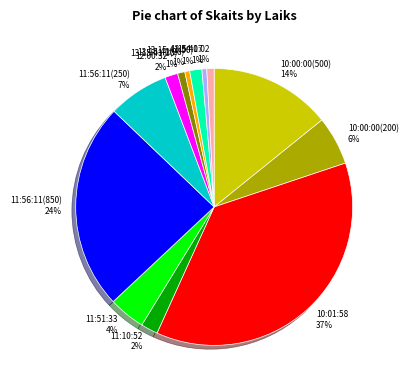

Is there any slice that represents more than half of the pie?

No